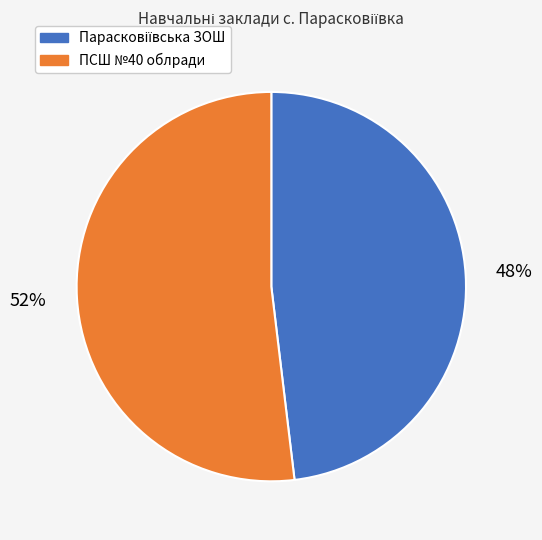

What is the largest slice in the pie chart?

ПСШ №40 облради